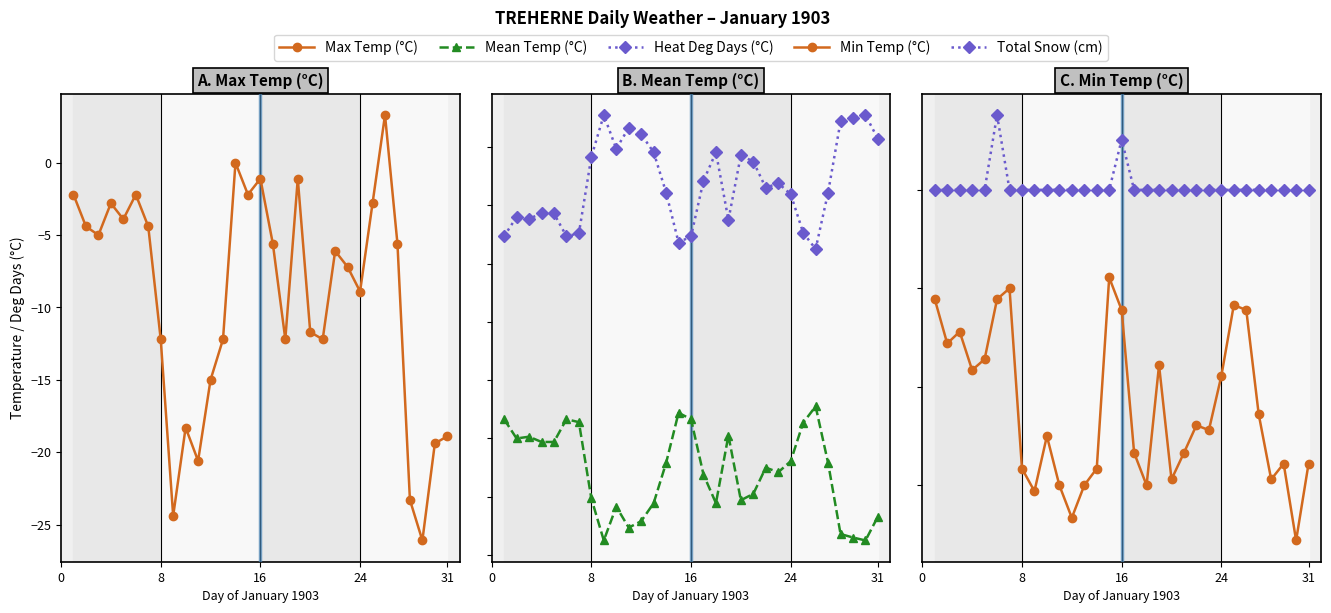

True or false: Mean Temp (°C) and Total Snow (cm) intersect in this chart.

False